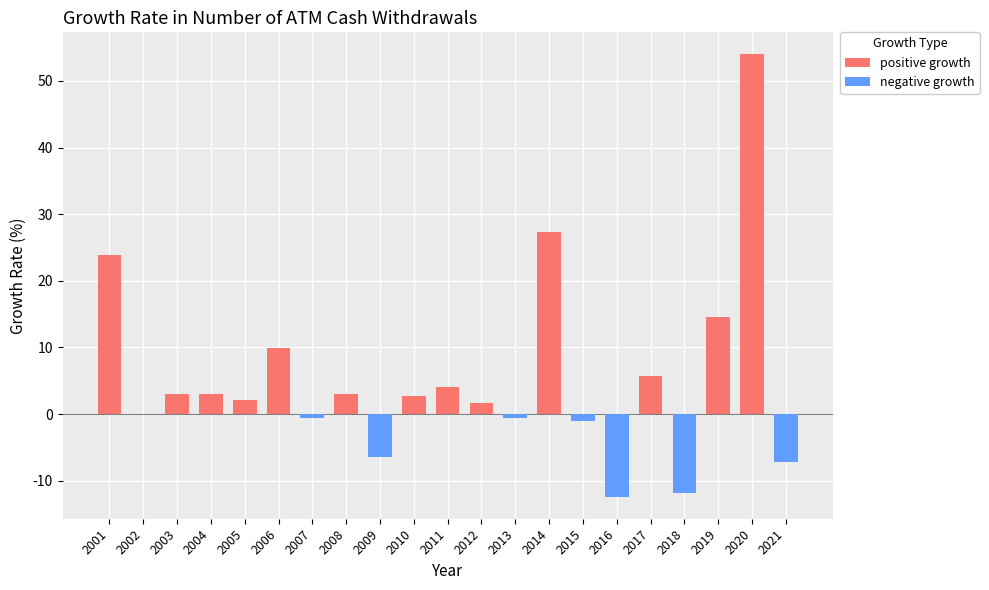

Which series has the largest total across all categories?

positive growth